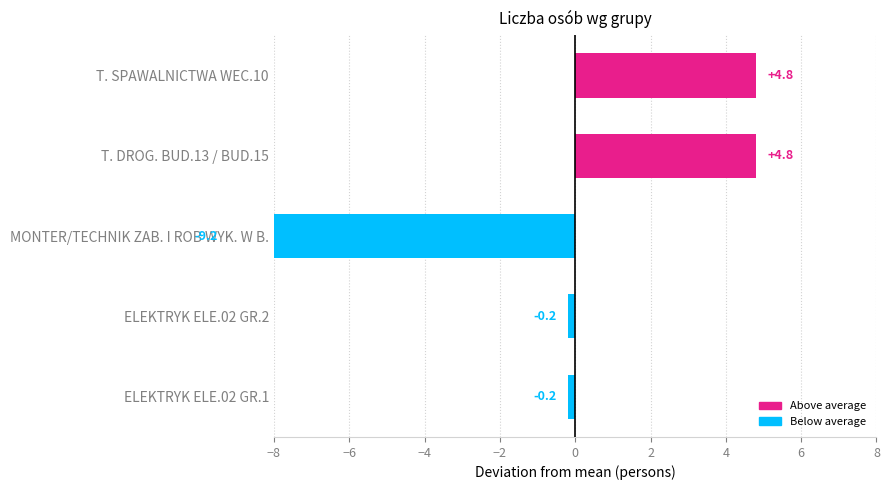

Is it true that the value at ELEKTRYK ELE.02 GR.1 is -0.1?

False